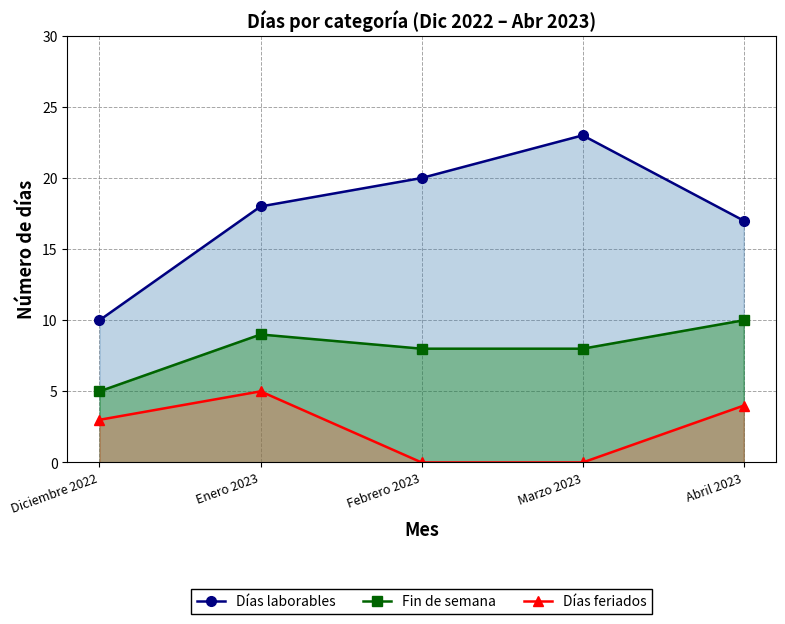

True or false: Días feriados and Días laborables intersect in this chart.

False